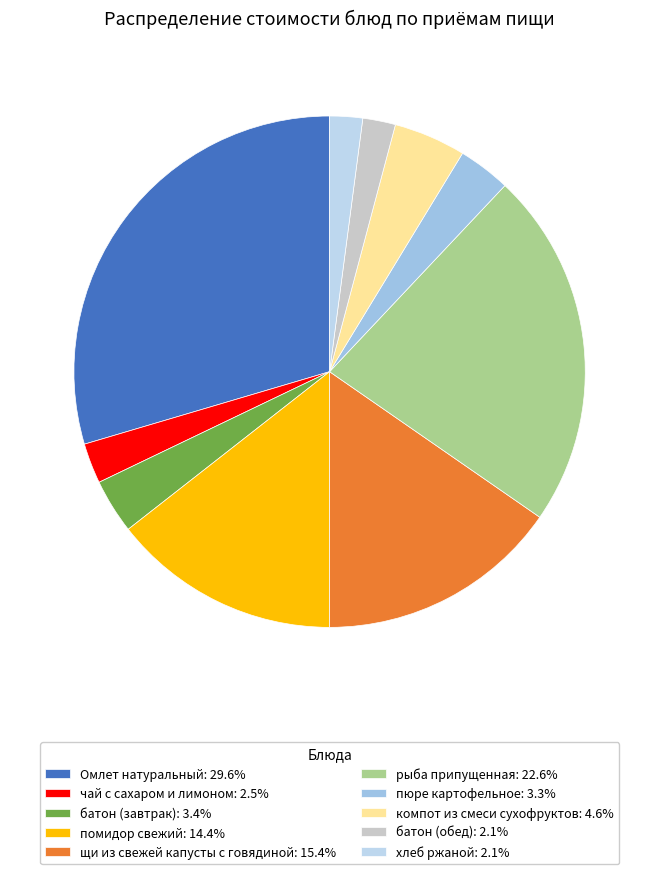

Which slice is the largest?

Омлет натуральный